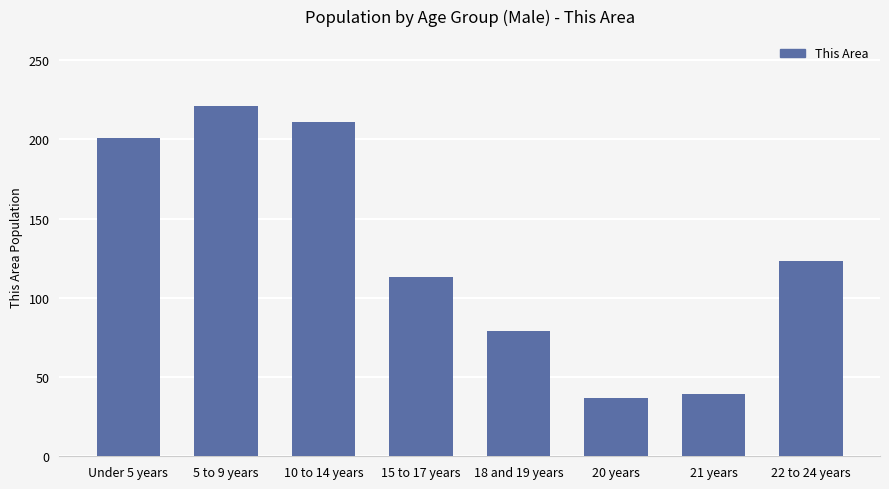

What is the minimum value shown in the chart?

37